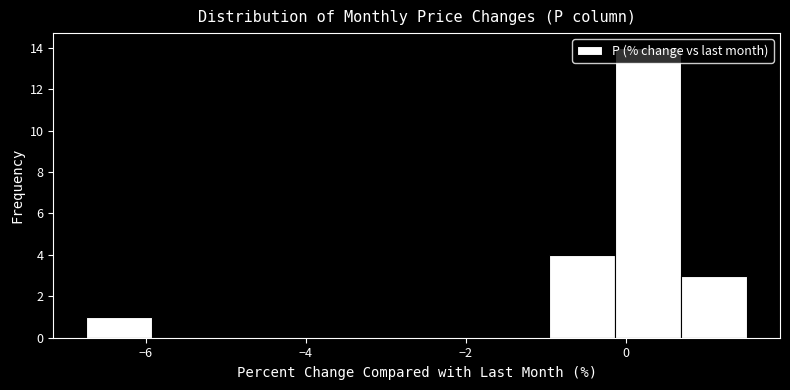

Reading left to right, transcribe this chart: for each bar, give the range it covers on the x-axis and its height. Neither the bar edges nor the heights are printed on the chart, so give them approximately, as read against the axes.

-6.8 to -6.0: 1
-6.0 to -5.0: 0
-5.0 to -4.2: 0
-4.2 to -3.4: 0
-3.4 to -2.6: 0
-2.6 to -1.8: 0
-1.8 to -1.0: 0
-1.0 to -0.2: 4
-0.2 to 0.6: 14
0.6 to 1.6: 3